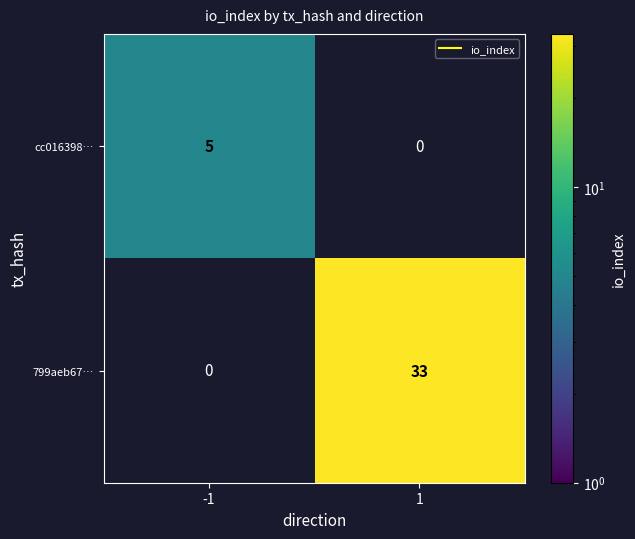

At 1, list the series in order from smallest to largest.

cc016398…, 799aeb67…